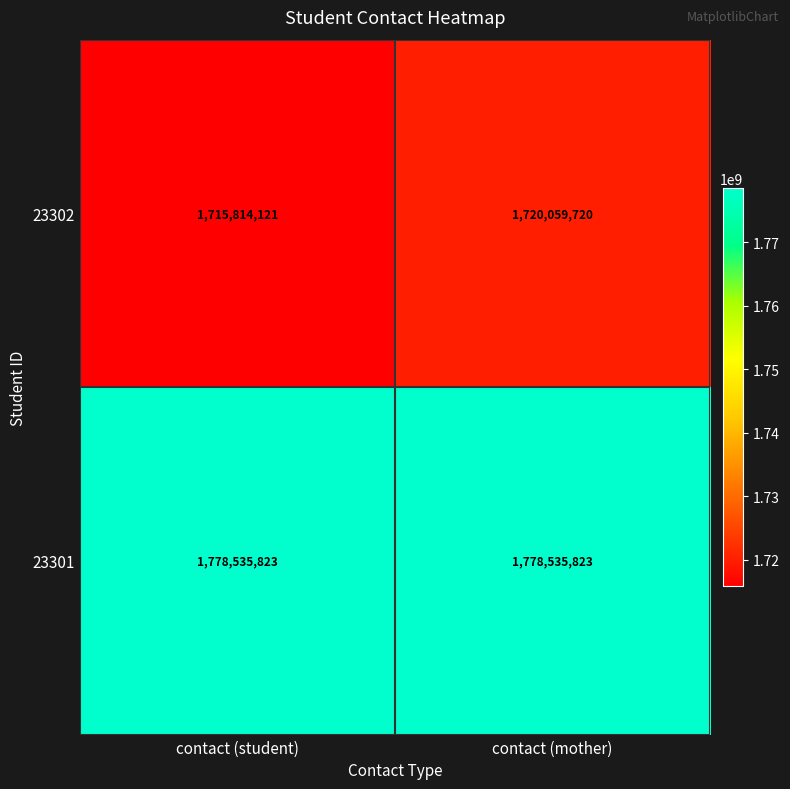

What is the smallest value displayed?

1715814121